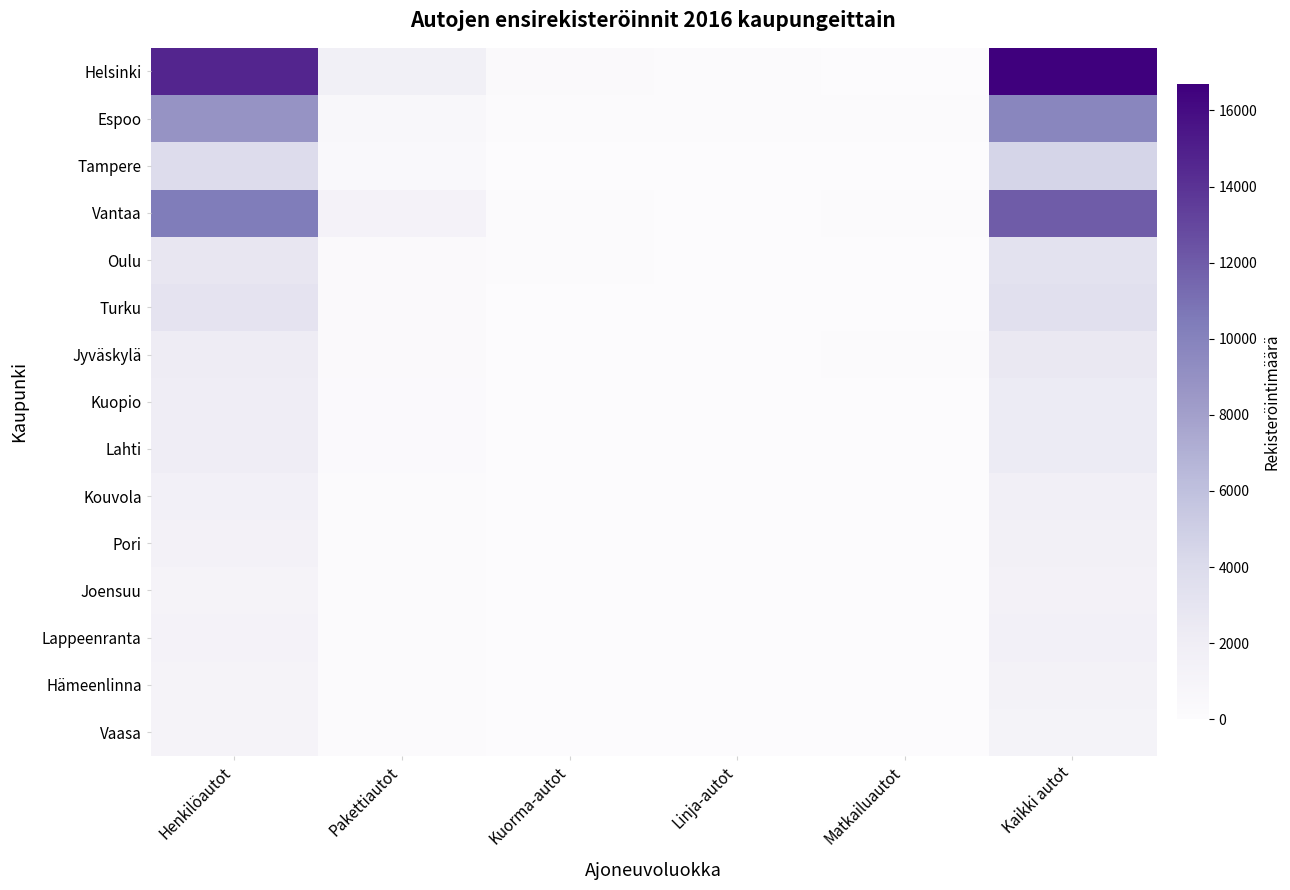

Reading left to right, transcribe all the data shown in this chart.

Helsinki: Henkilöautot=14635	Pakettiautot=1645	Kuorma-autot=264	Linja-autot=112	Matkailuautot=32	Kaikki autot=16688
Espoo: Henkilöautot=8835	Pakettiautot=545	Kuorma-autot=172	Linja-autot=78	Matkailuautot=92	Kaikki autot=9722
Tampere: Henkilöautot=3909	Pakettiautot=446	Kuorma-autot=53	Linja-autot=45	Matkailuautot=56	Kaikki autot=4509
Vantaa: Henkilöautot=10371	Pakettiautot=1287	Kuorma-autot=173	Linja-autot=11	Matkailuautot=108	Kaikki autot=11950
Oulu: Henkilöautot=2771	Pakettiautot=315	Kuorma-autot=108	Linja-autot=23	Matkailuautot=12	Kaikki autot=3229
Turku: Henkilöautot=3089	Pakettiautot=279	Kuorma-autot=65	Linja-autot=36	Matkailuautot=50	Kaikki autot=3519
Jyväskylä: Henkilöautot=2100	Pakettiautot=322	Kuorma-autot=44	Linja-autot=11	Matkailuautot=86	Kaikki autot=2563
Kuopio: Henkilöautot=2030	Pakettiautot=205	Kuorma-autot=51	Linja-autot=2	Matkailuautot=27	Kaikki autot=2315
Lahti: Henkilöautot=1992	Pakettiautot=200	Kuorma-autot=52	Linja-autot=14	Matkailuautot=27	Kaikki autot=2285
Kouvola: Henkilöautot=1505	Pakettiautot=147	Kuorma-autot=46	Linja-autot=7	Matkailuautot=9	Kaikki autot=1714
Pori: Henkilöautot=1381	Pakettiautot=159	Kuorma-autot=46	Linja-autot=1	Matkailuautot=8	Kaikki autot=1595
Joensuu: Henkilöautot=1162	Pakettiautot=153	Kuorma-autot=30	Linja-autot=6	Matkailuautot=18	Kaikki autot=1369
Lappeenranta: Henkilöautot=1294	Pakettiautot=157	Kuorma-autot=34	Linja-autot=0	Matkailuautot=22	Kaikki autot=1507
Hämeenlinna: Henkilöautot=1167	Pakettiautot=139	Kuorma-autot=42	Linja-autot=0	Matkailuautot=7	Kaikki autot=1355
Vaasa: Henkilöautot=1104	Pakettiautot=98	Kuorma-autot=21	Linja-autot=3	Matkailuautot=3	Kaikki autot=1229